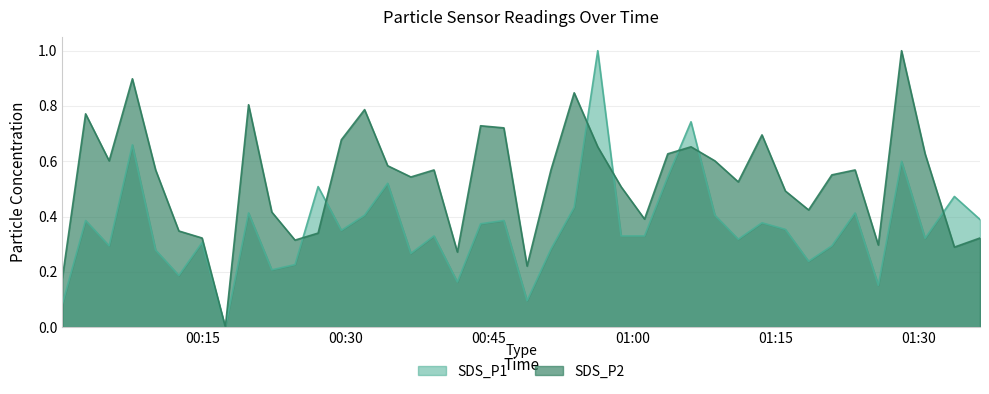

The SDS_P2 series shows 0.4 at 2023/05/21 01:06:09. True or false?

False